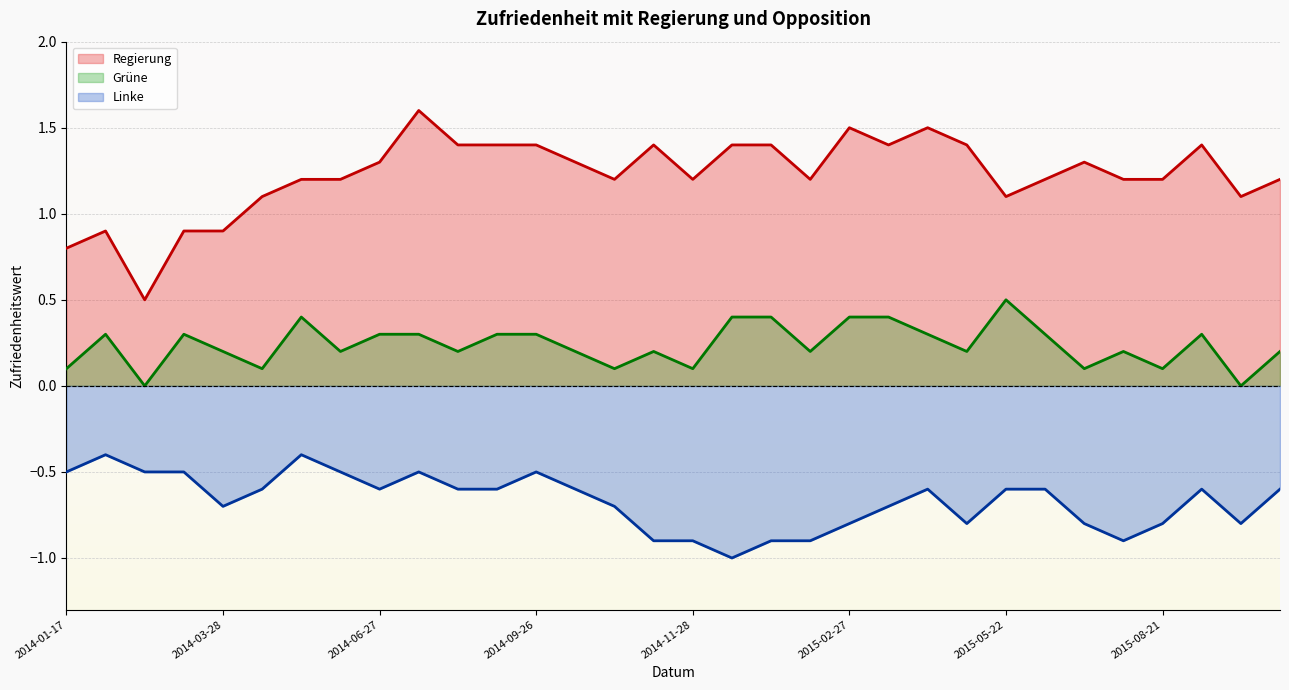

What is the approximate value of Linke at 2014-03-28?

-0.7